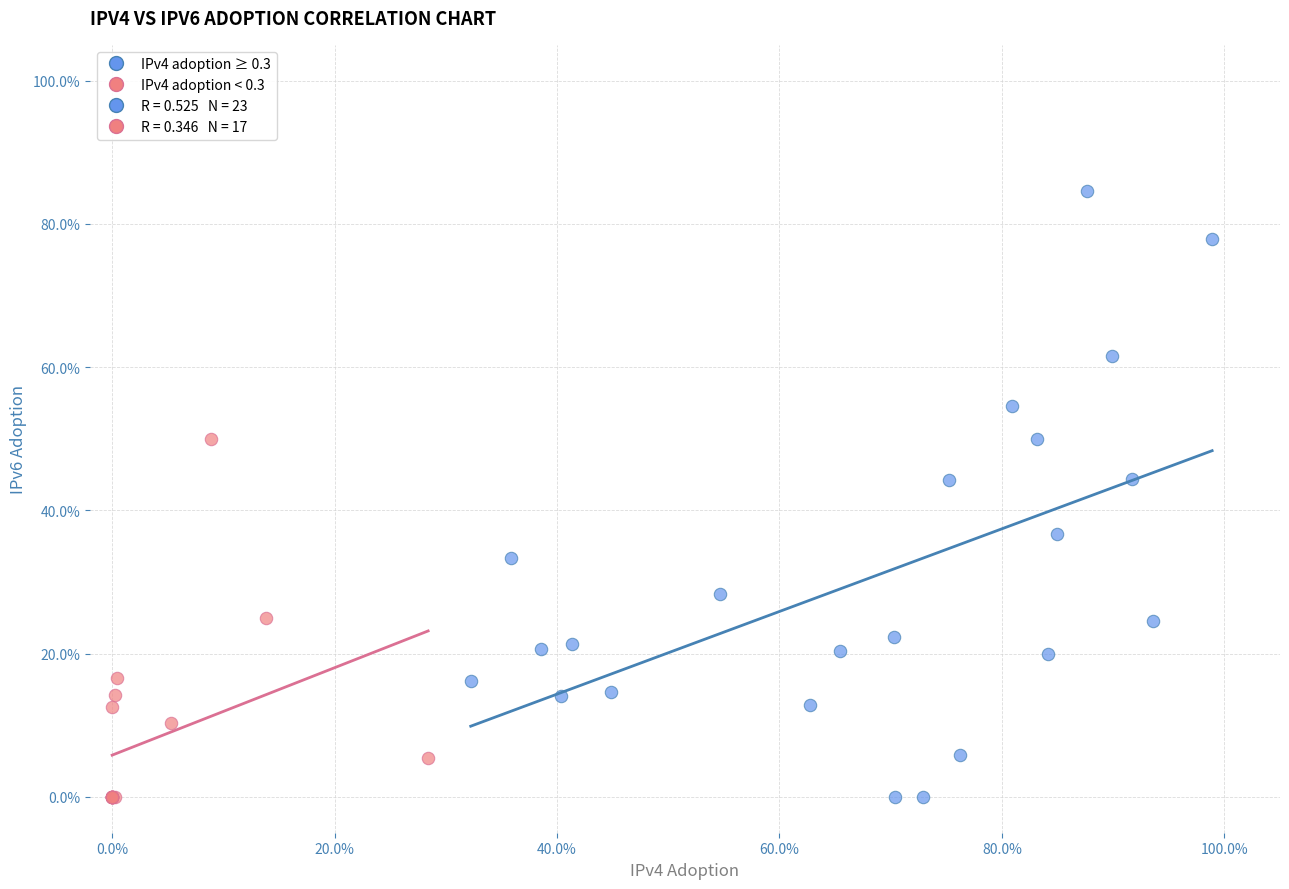

Which series has the largest Y range (max minus min)?

IPv4 adoption ≥ 0.3